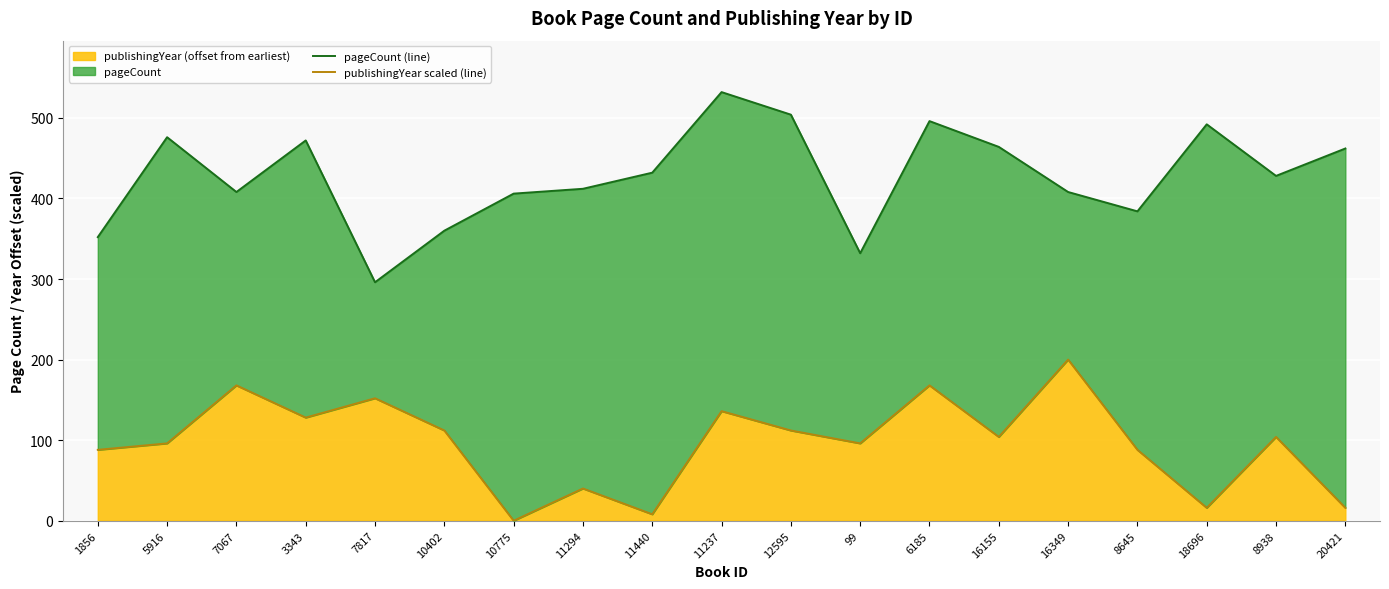

In pageCount (line), how many points are higher than both neighbors (excluding endpoints)?

5